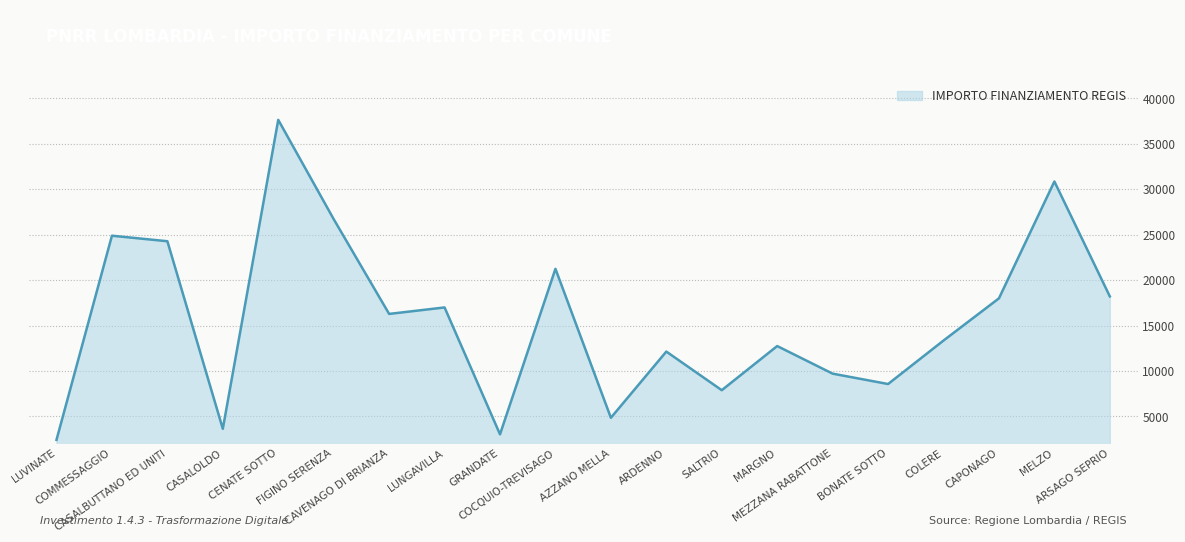

What is the sum of all values?

313467